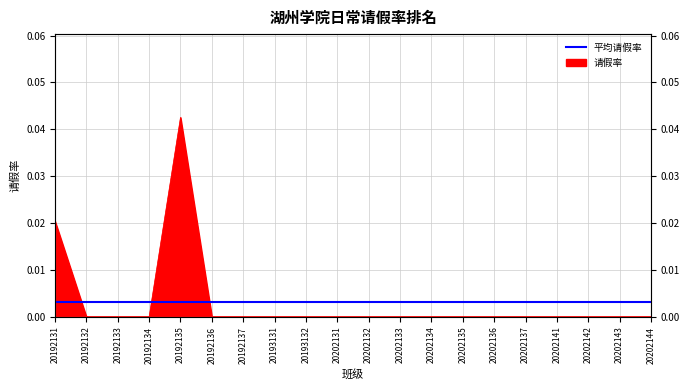

Which has a higher value, 20192132 or 20192133?

20192132